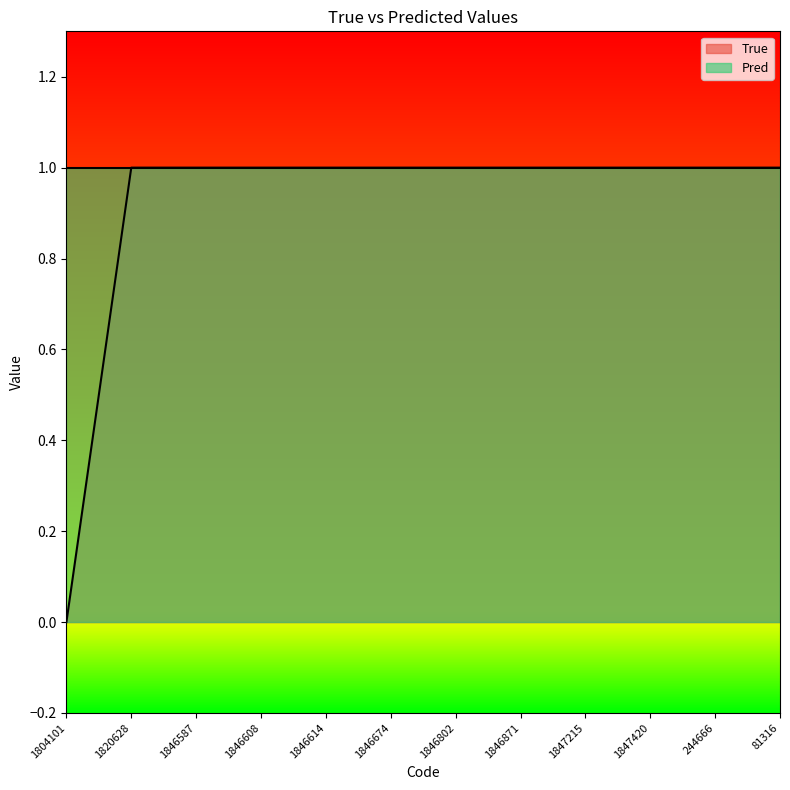

True or false: the data has more than 2 interior local peaks.

False